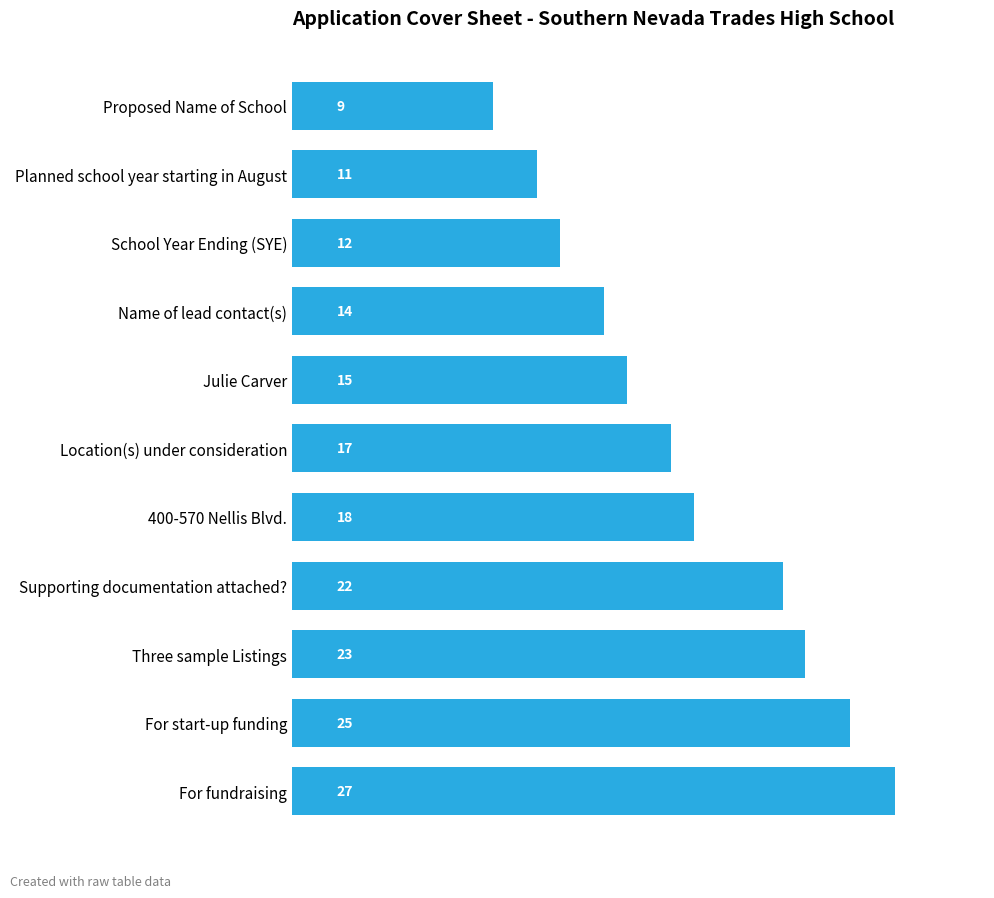

What is the label of the 2nd bar from the bottom?

For start-up funding